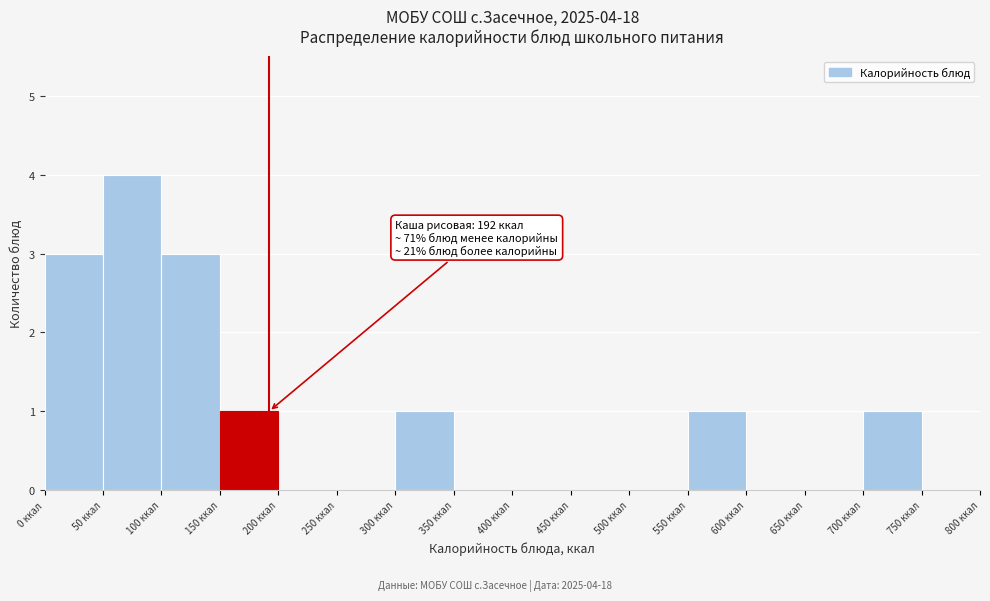

Which range on the x-axis has the tallest bar?

50 to 100